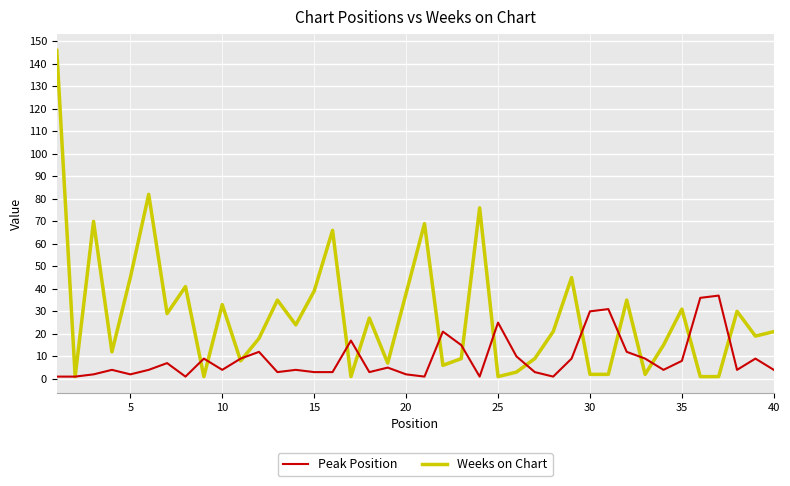

At how many categories does at least one series exceed 74?

3